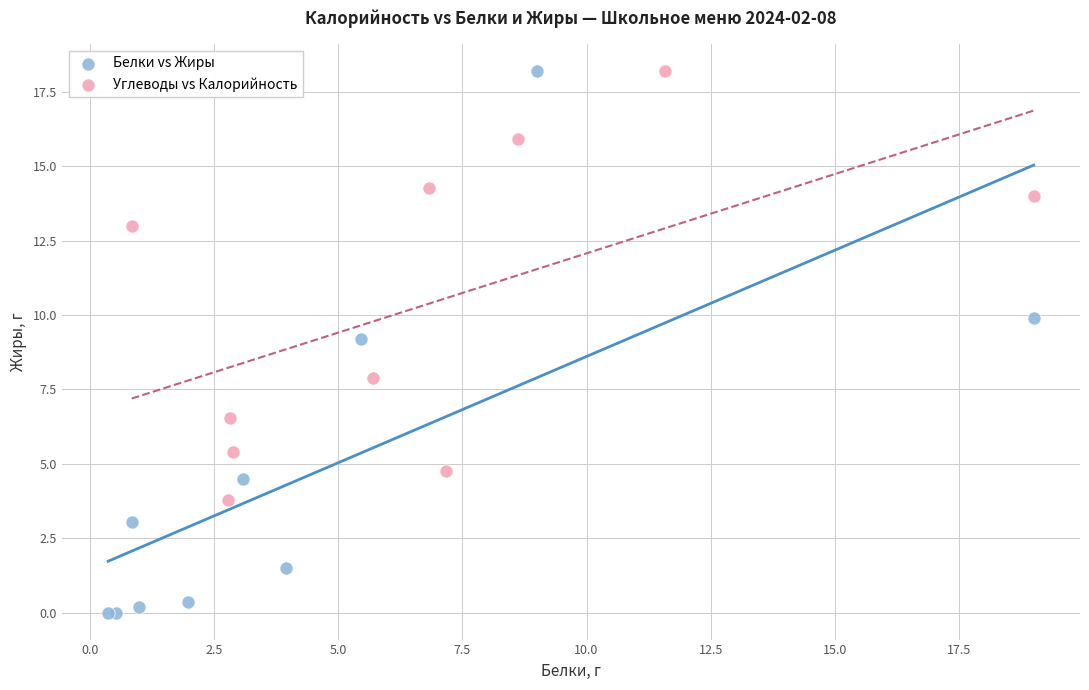

What are all the series names shown in the legend?

Белки vs Жиры, Углеводы vs Калорийность